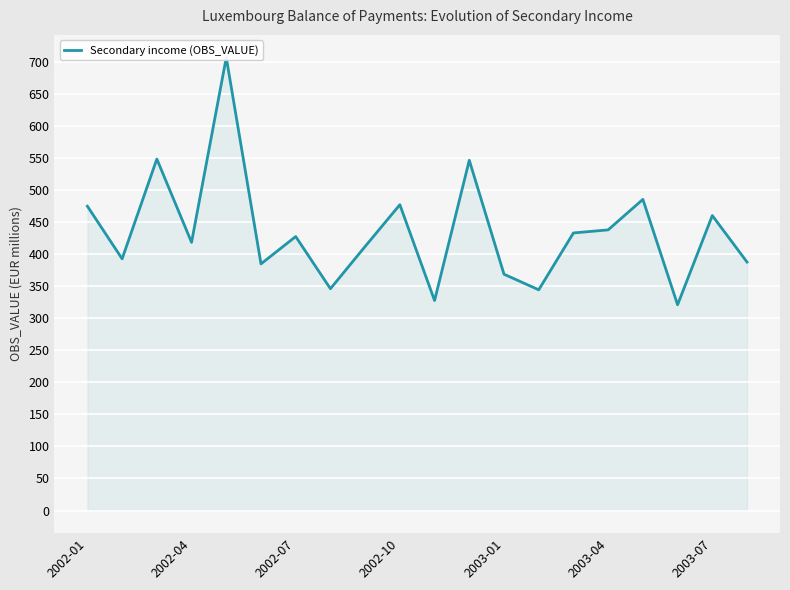

What is the greatest value displayed?

706.4